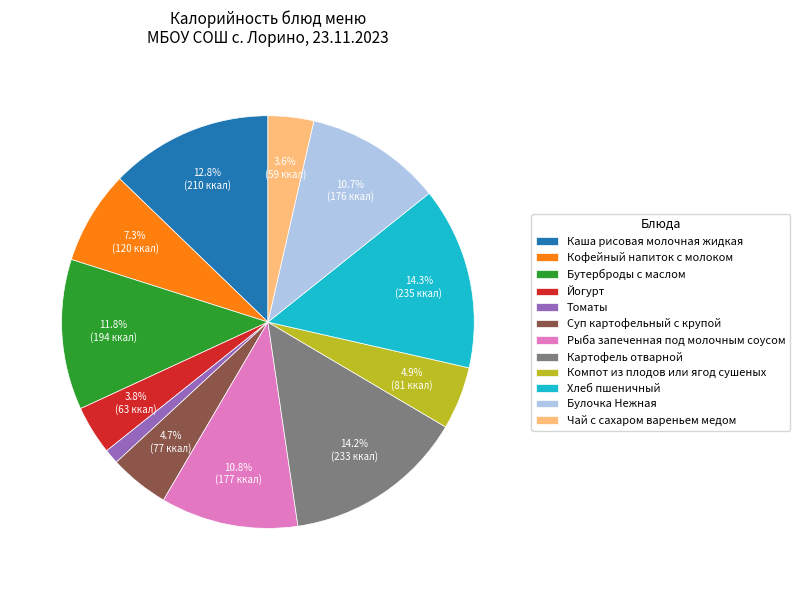

Count the number of slices in the pie.

12